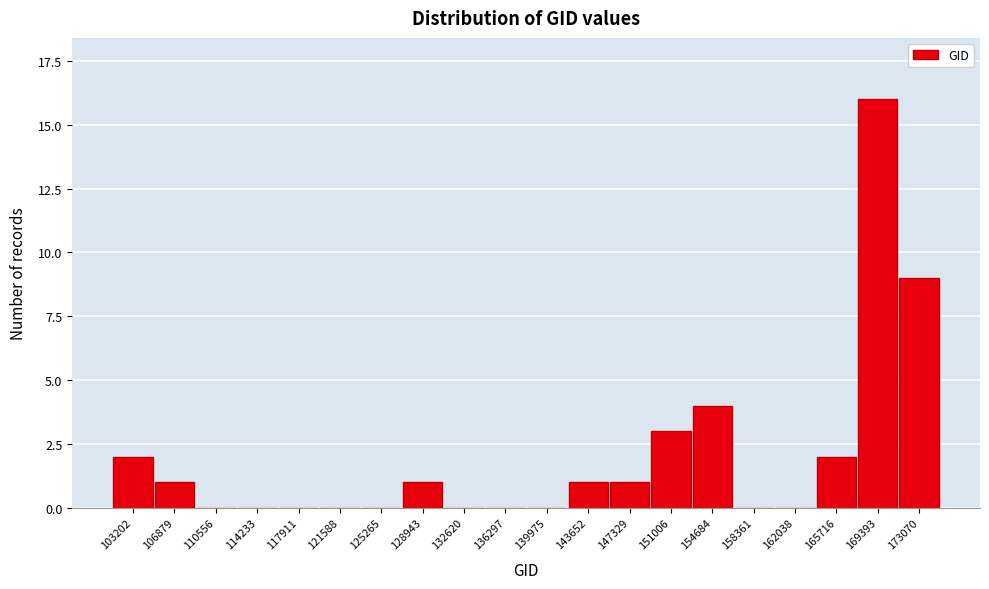

Reading right to left, what are all the values shown in this chart?

173070=9	169393=16	165716=2	162038=0	158361=0	154684=4	151006=3	147329=1	143652=1	139975=0	136297=0	132620=0	128943=1	125265=0	121588=0	117911=0	114233=0	110556=0	106879=1	103202=2